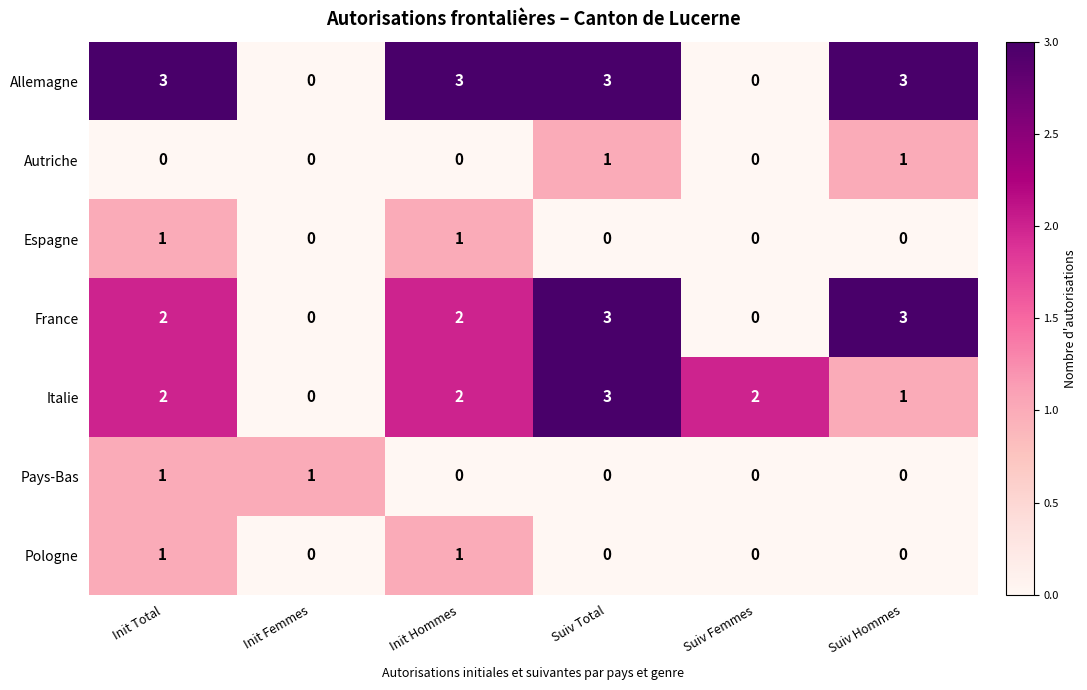

What is the difference between the highest and lowest values at Init Total?

3